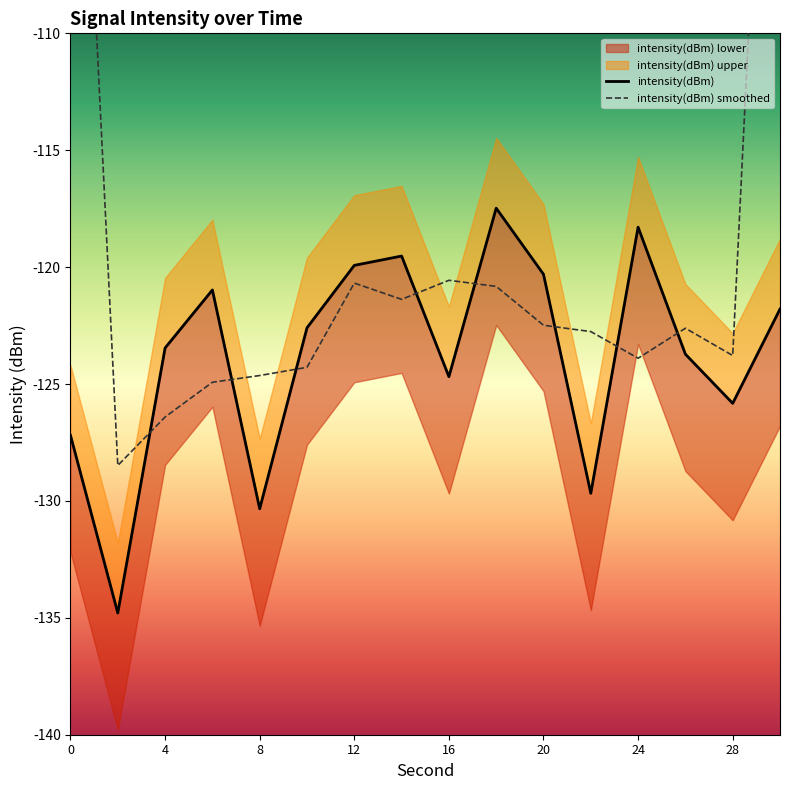

What is the difference between the second highest and second lowest values?

12.0